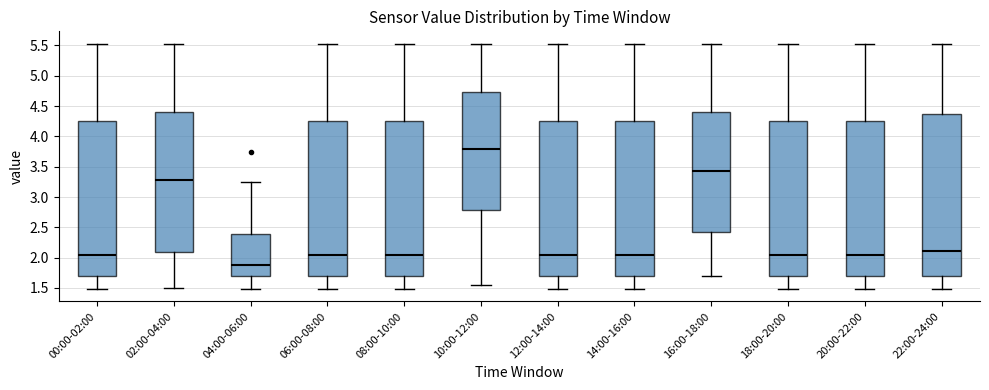

Reading left to right, read every box against the y-axis: the position of its median line, the range the box covers, and the ends of its whiskers. The values are not printed on the chart, so give them approximately, as read against the axis.

00:00-02:00: median 2.05, box 1.70 to 4.25, whiskers 1.50 to 5.55
02:00-04:00: median 3.30, box 2.10 to 4.40, whiskers 1.50 to 5.55
04:00-06:00: median 1.90, box 1.70 to 2.40, whiskers 1.50 to 3.25
06:00-08:00: median 2.05, box 1.70 to 4.25, whiskers 1.50 to 5.55
08:00-10:00: median 2.05, box 1.70 to 4.25, whiskers 1.50 to 5.55
10:00-12:00: median 3.80, box 2.80 to 4.75, whiskers 1.55 to 5.55
12:00-14:00: median 2.05, box 1.70 to 4.25, whiskers 1.50 to 5.55
14:00-16:00: median 2.05, box 1.70 to 4.25, whiskers 1.50 to 5.55
16:00-18:00: median 3.45, box 2.40 to 4.40, whiskers 1.70 to 5.55
18:00-20:00: median 2.05, box 1.70 to 4.25, whiskers 1.50 to 5.55
20:00-22:00: median 2.05, box 1.70 to 4.25, whiskers 1.50 to 5.55
22:00-24:00: median 2.10, box 1.70 to 4.35, whiskers 1.50 to 5.55